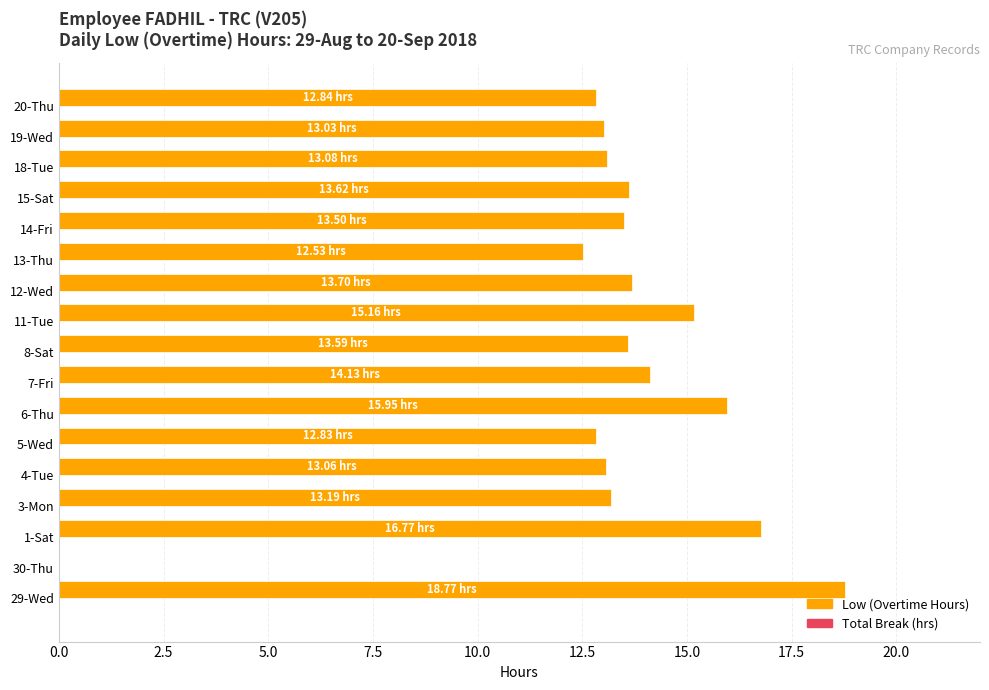

What is the change in value from 12-Wed to 18-Tue?

-0.6